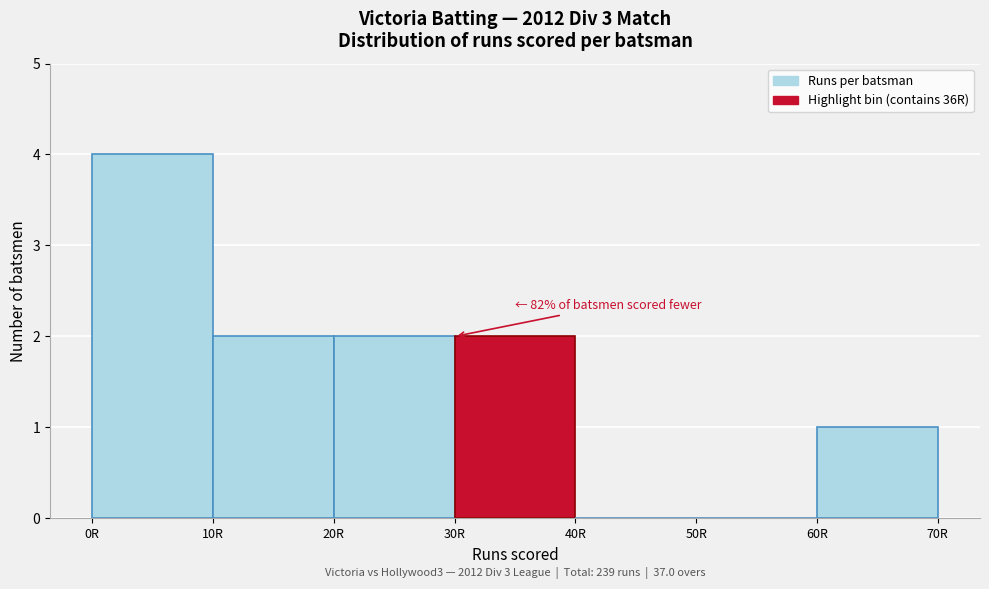

Which range on the x-axis has the tallest bar?

0 to 10